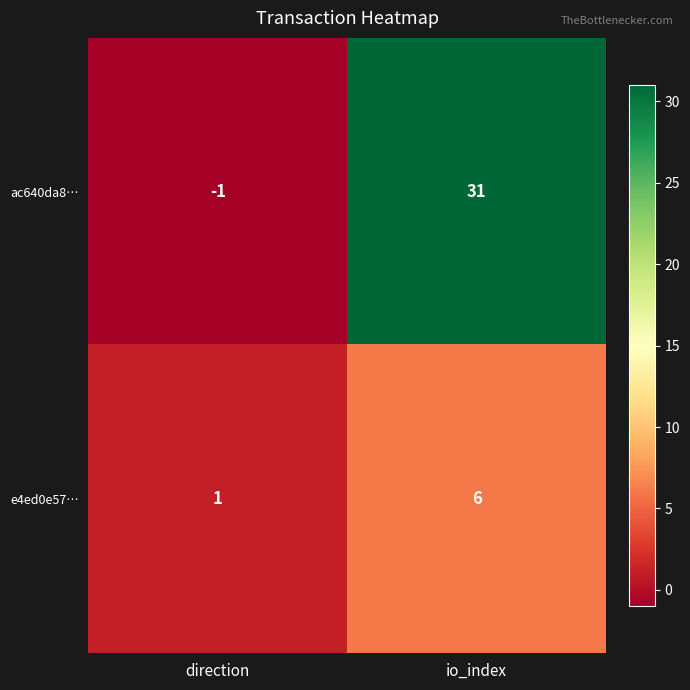

At which category is the sum across all series the highest?

io_index